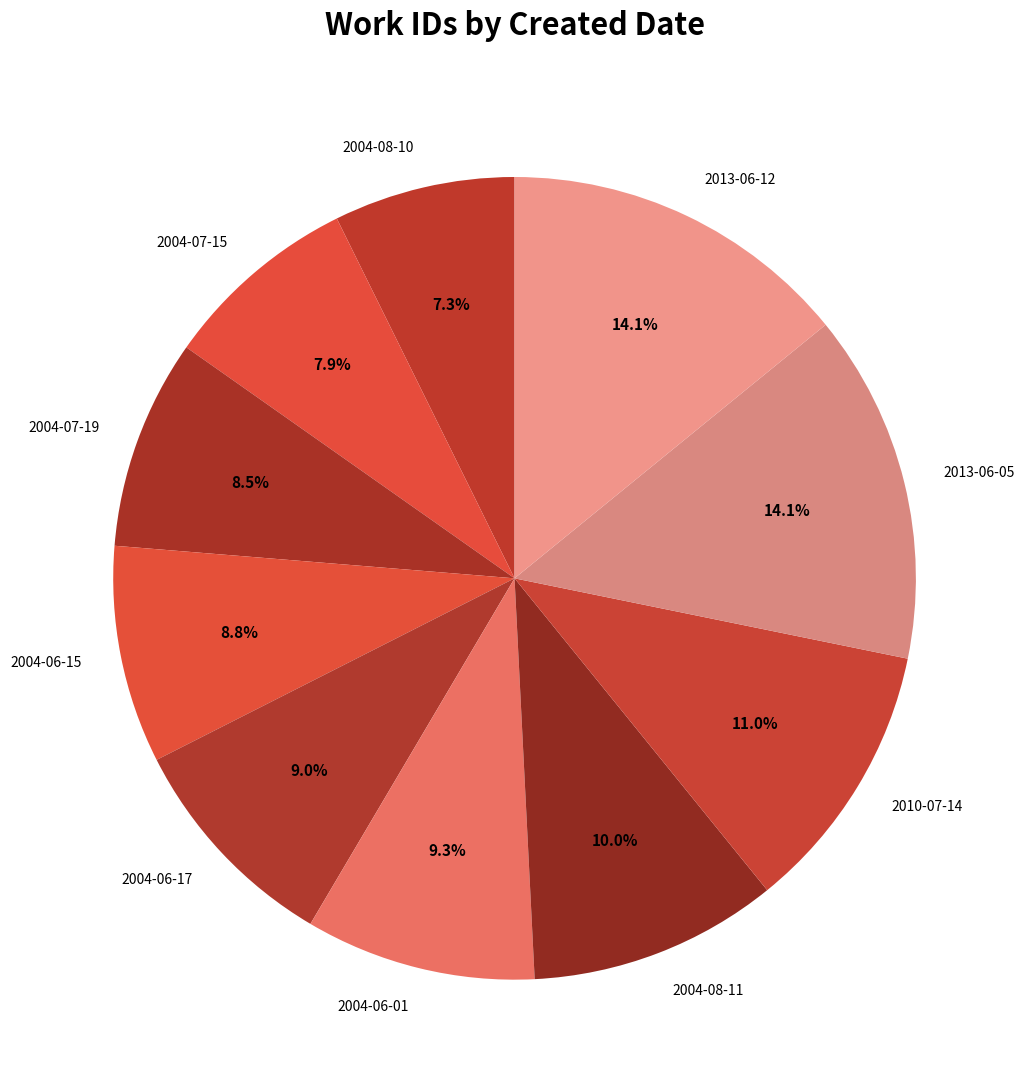

Is it true that 2010-07-14 is 11% of the pie?

True